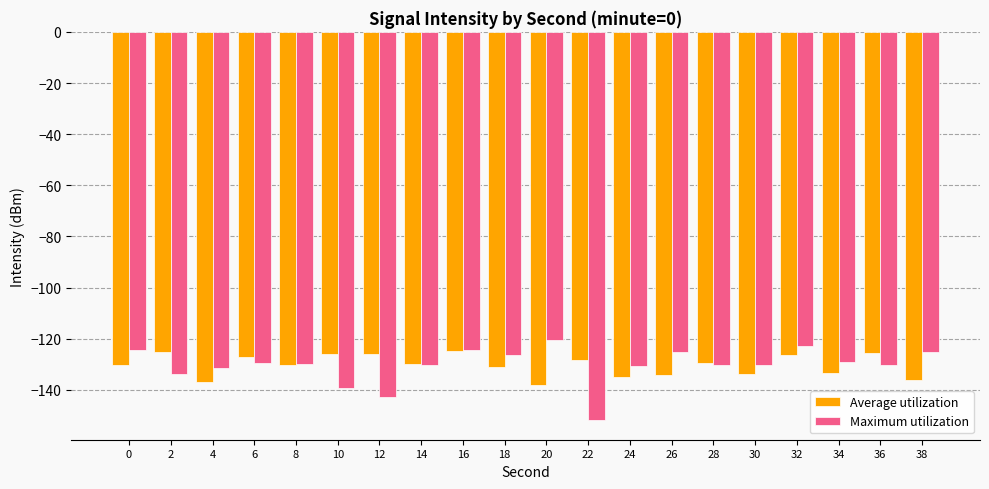

Does the chart contain stacked bars?

No